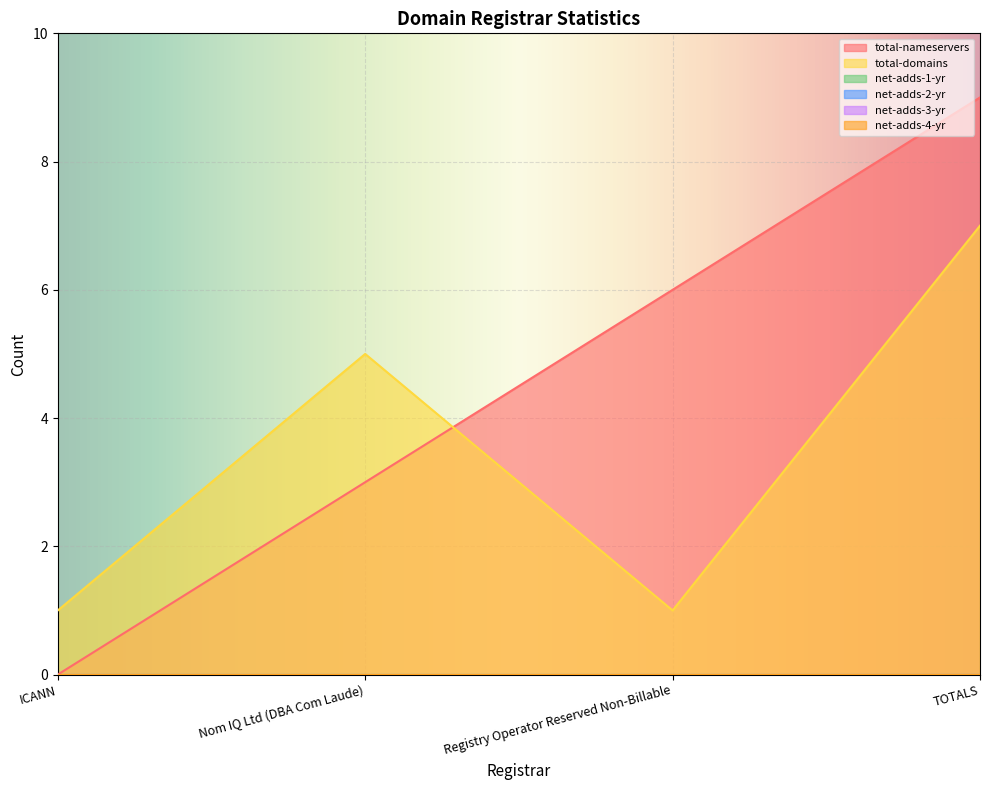

Rank the categories by net-adds-4-yr value from lowest to highest.

ICANN, Nom IQ Ltd (DBA Com Laude), Registry Operator Reserved Non-Billable, TOTALS